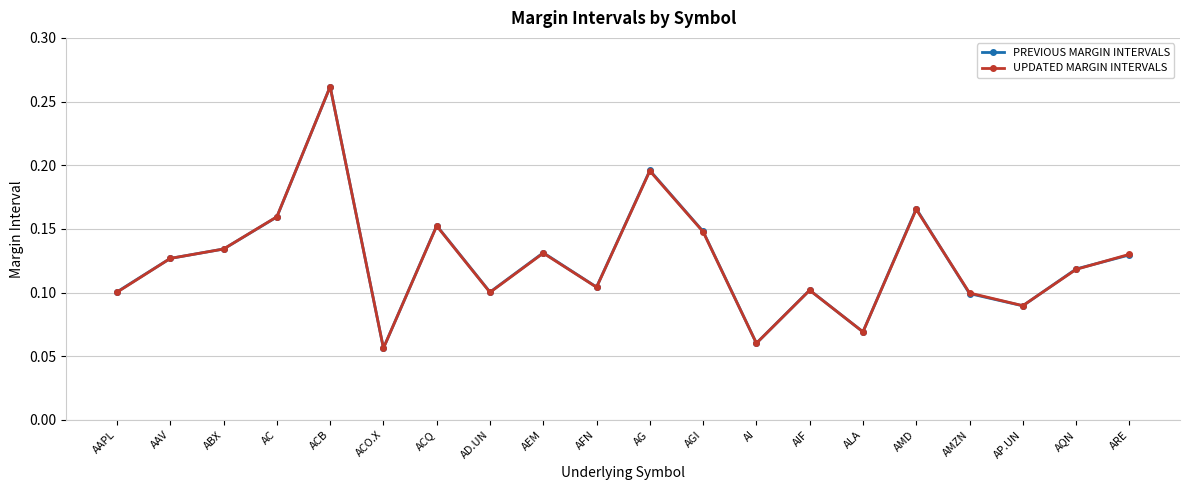

In PREVIOUS MARGIN INTERVALS, how many points are higher than both neighbors (excluding endpoints)?

6